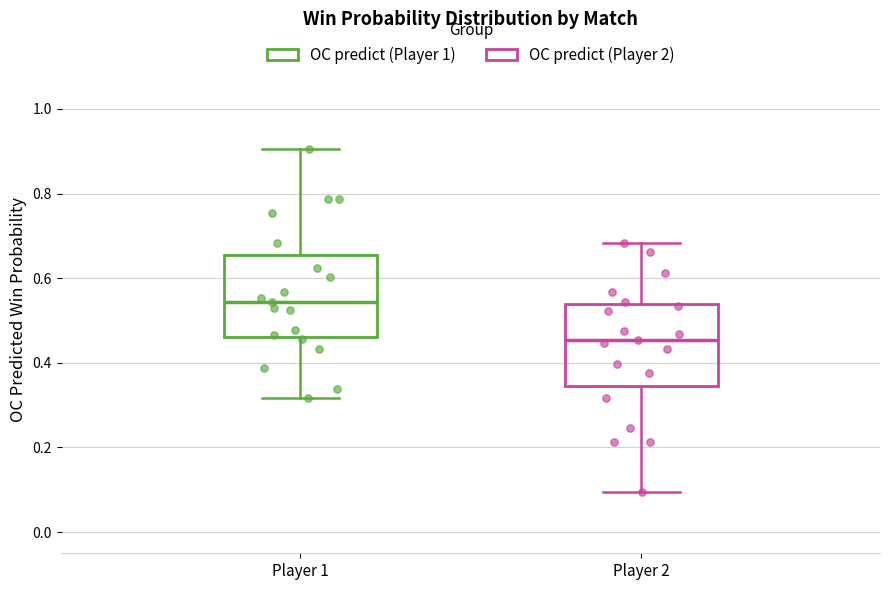

Which box's median line is the lowest?

Player 2